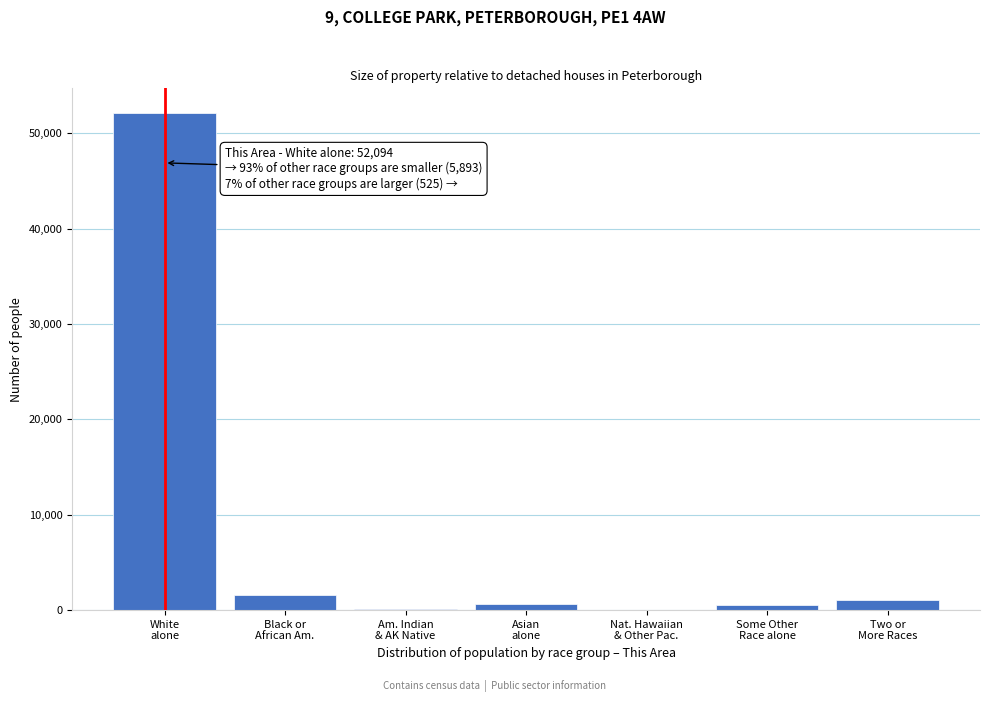

What is the sum of all values?

56007